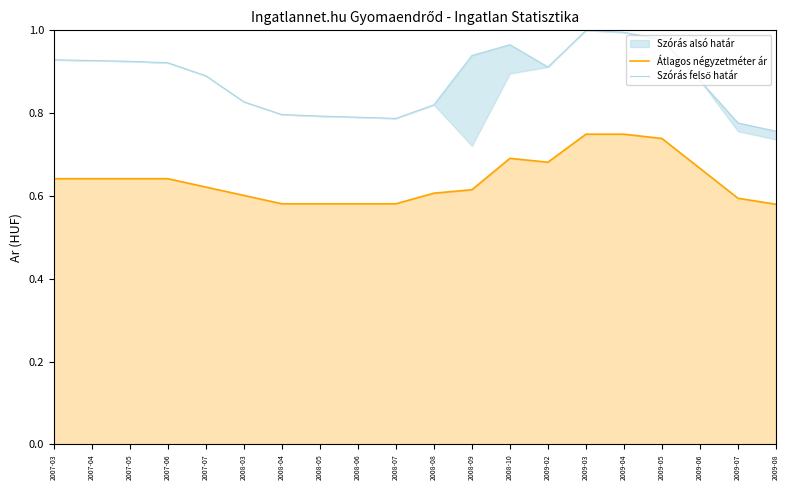

What is the difference between the second highest and second lowest values in the Szórás felső határ series?

0.2